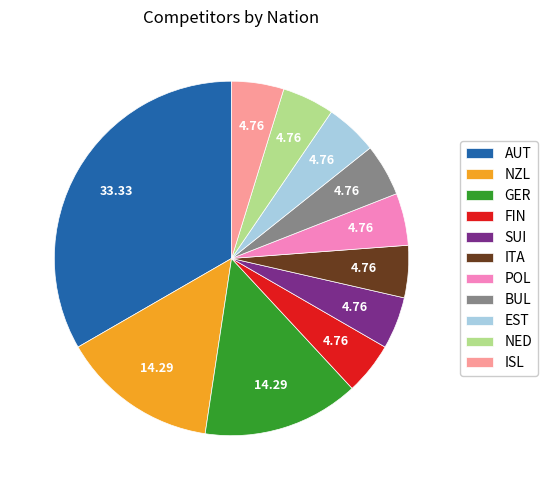

Is there a majority slice in this chart?

No